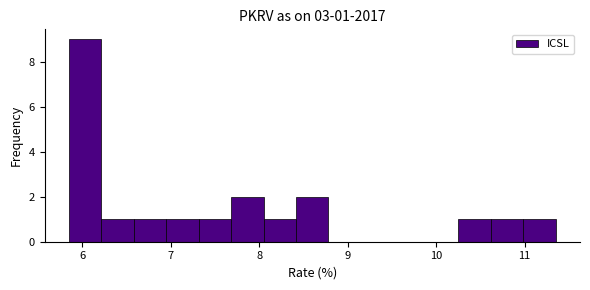

Read against the x-axis, roughly where is the centre of the tallest bar?

6.0